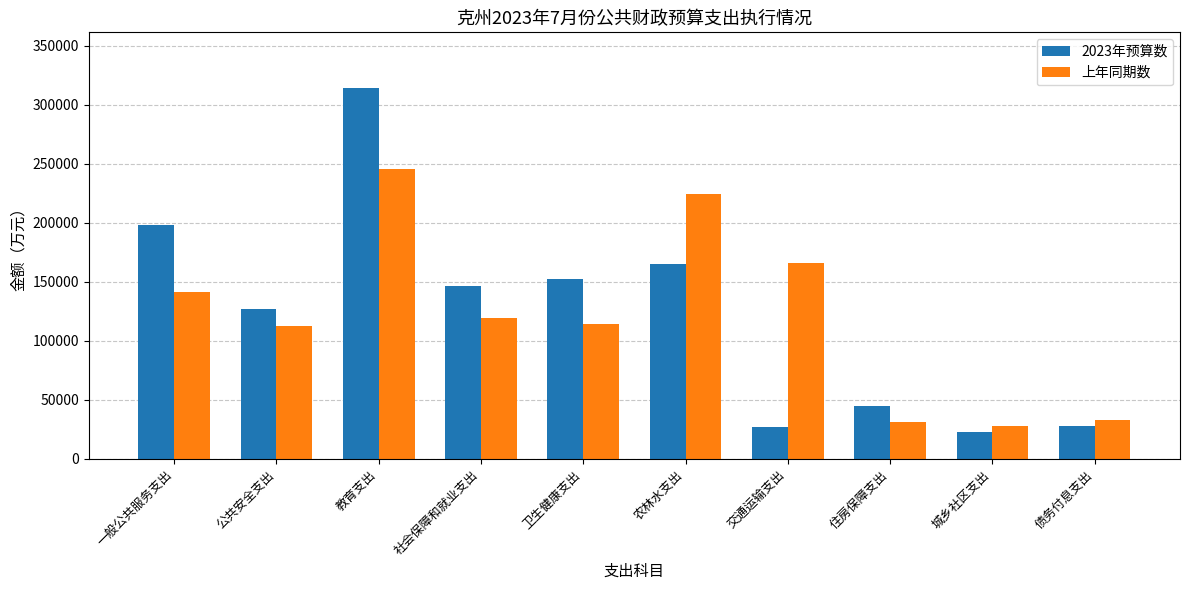

What is the difference between the 上年同期数 values at 教育支出 and 农林水支出?

21326